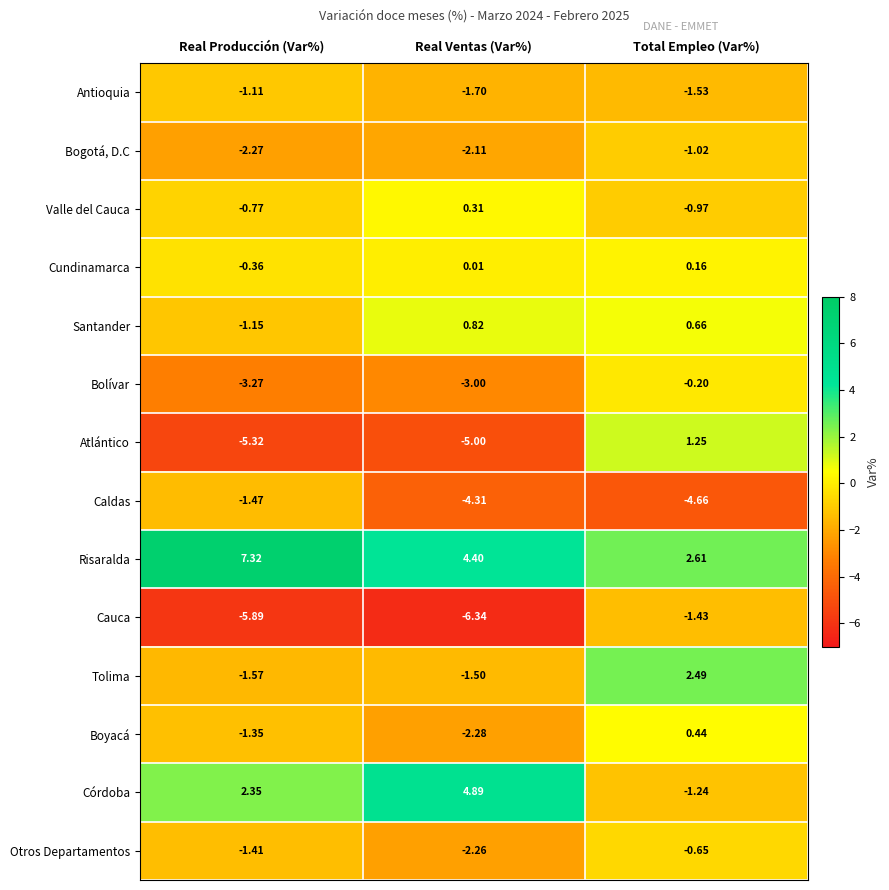

Which series has the largest range (max minus min)?

Atlántico